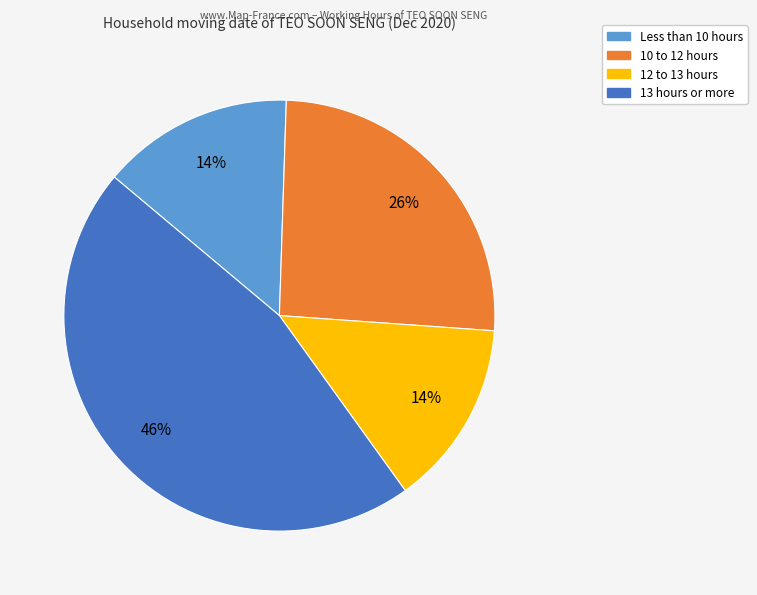

Is there a majority slice in this chart?

No